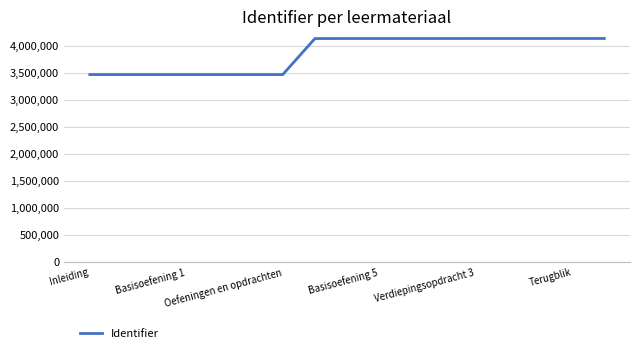

What is the maximum value shown in the chart?

4135288